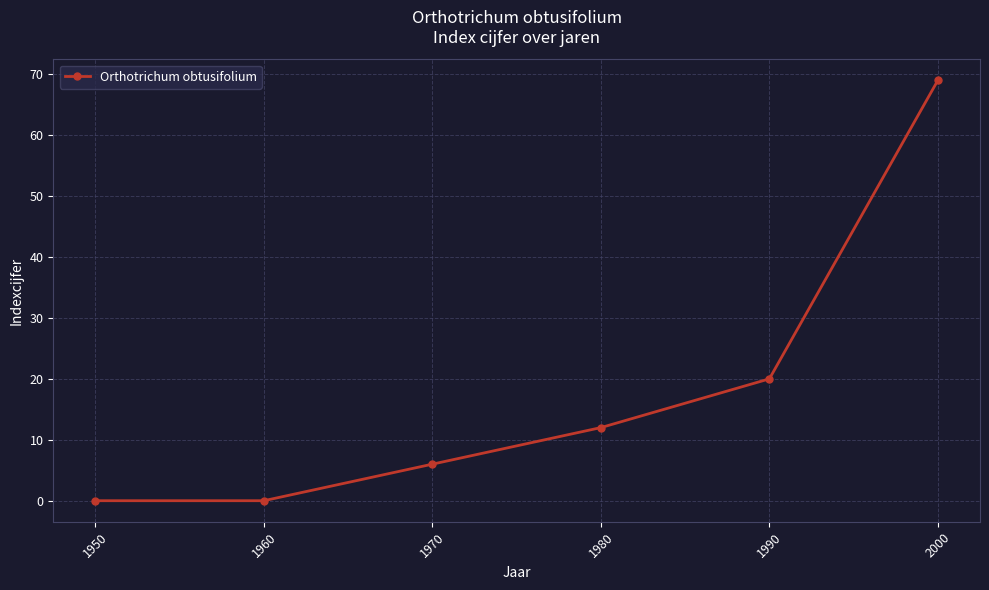

The chart shows a value of 36 at 1950. True or false?

False